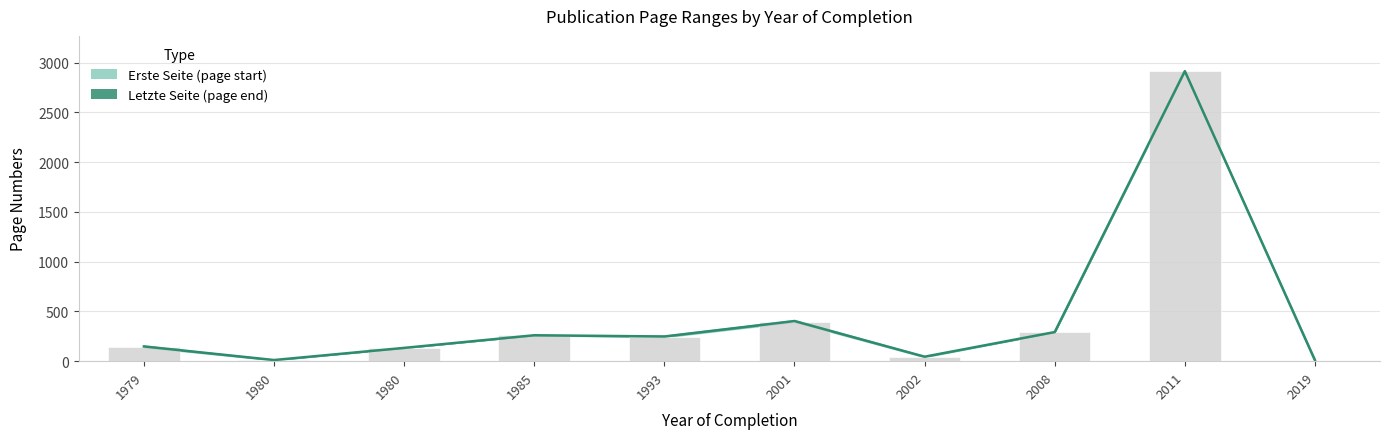

True or false: the data shows 147.5 at 1979.

True